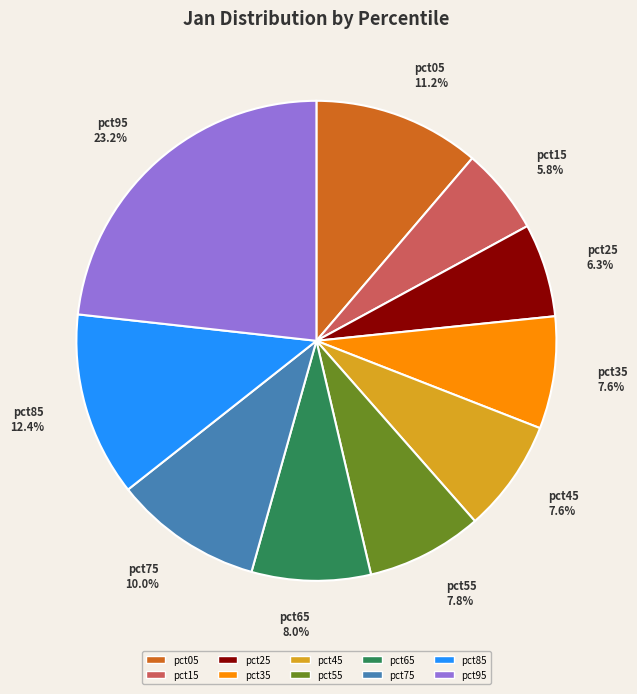

What percentage is the pct15 slice, to the nearest percent?

6%